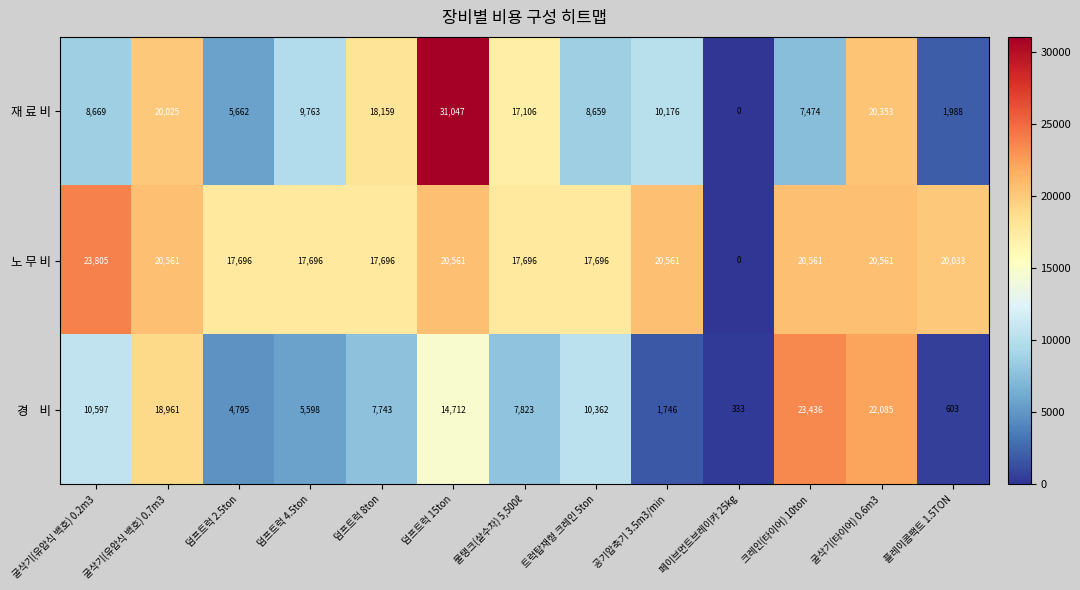

What is the average value of the 노 무 비 series?

18086